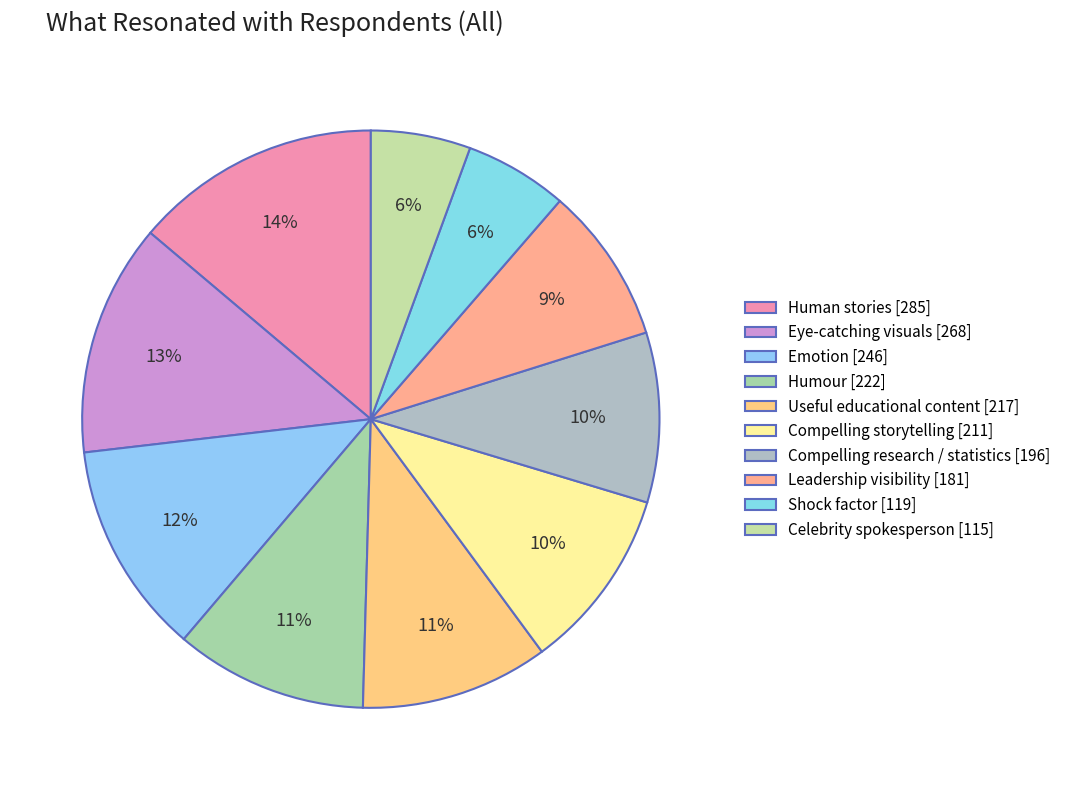

Which slice is the largest?

Human stories